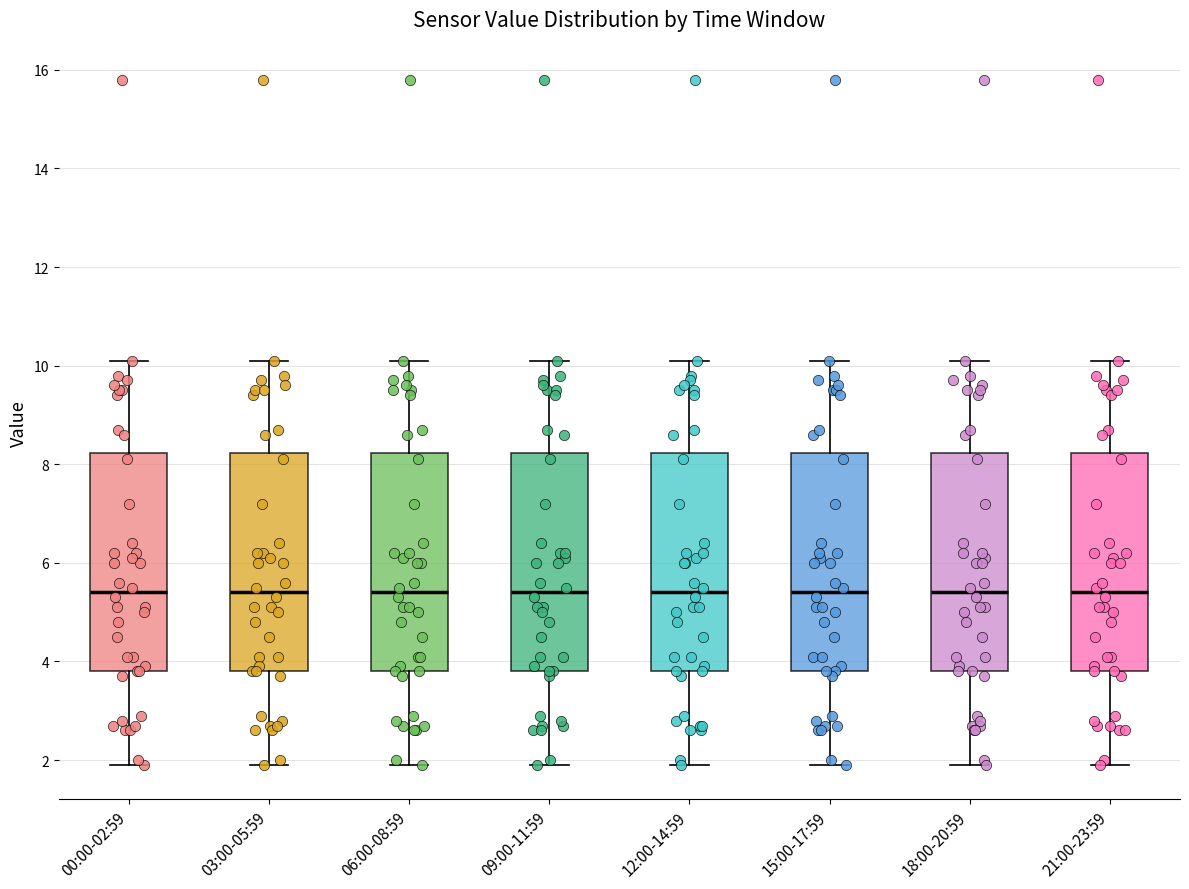

Where does the lower whisker of the box for 06:00-08:59 end on the y-axis? The values are not printed on the chart, so give them approximately, as read against the axis.

2.0